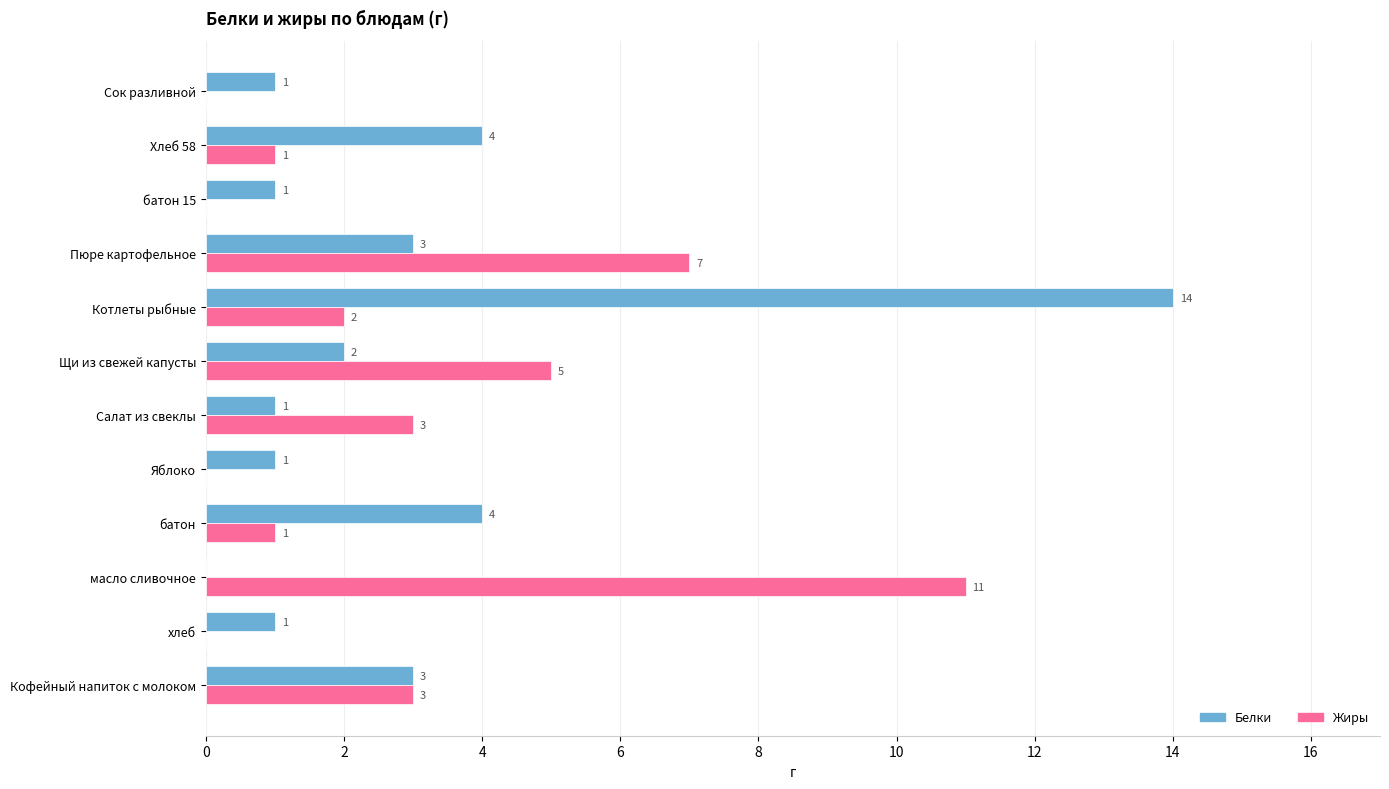

Is the value of Жиры at Пюре картофельное greater than the value of Белки at батон 15?

Yes